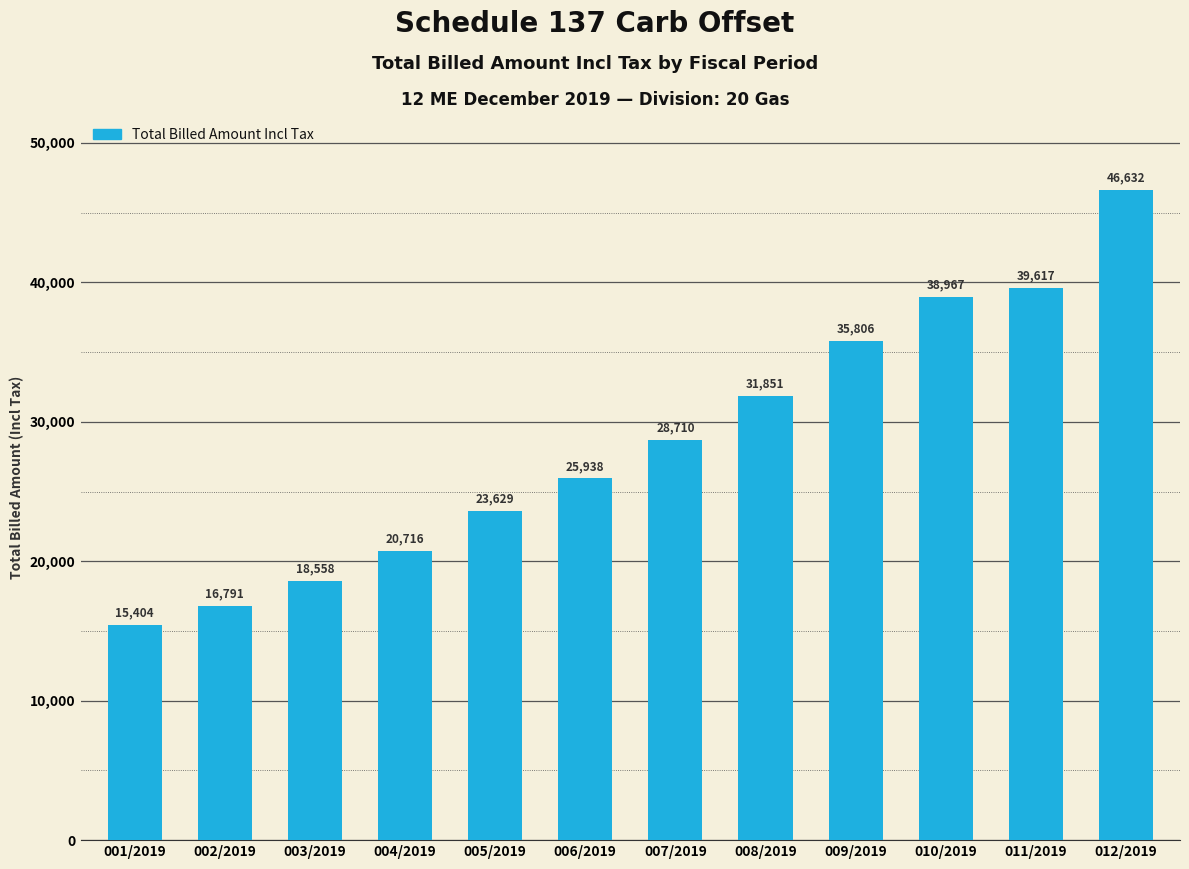

What is the label of the 12th bar from the right?

001/2019